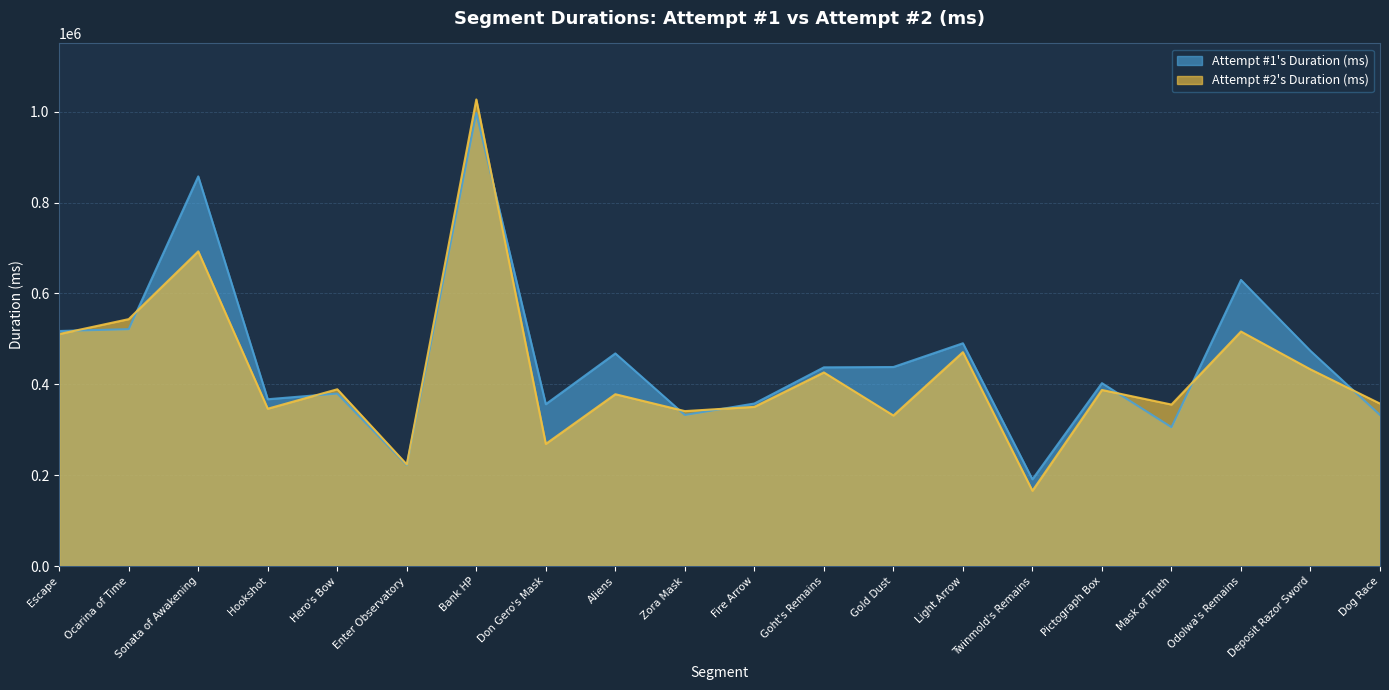

Is the value of Attempt #1's Duration (ms) at Sonata of Awakening greater than the value of Attempt #2's Duration (ms) at Dog Race?

Yes